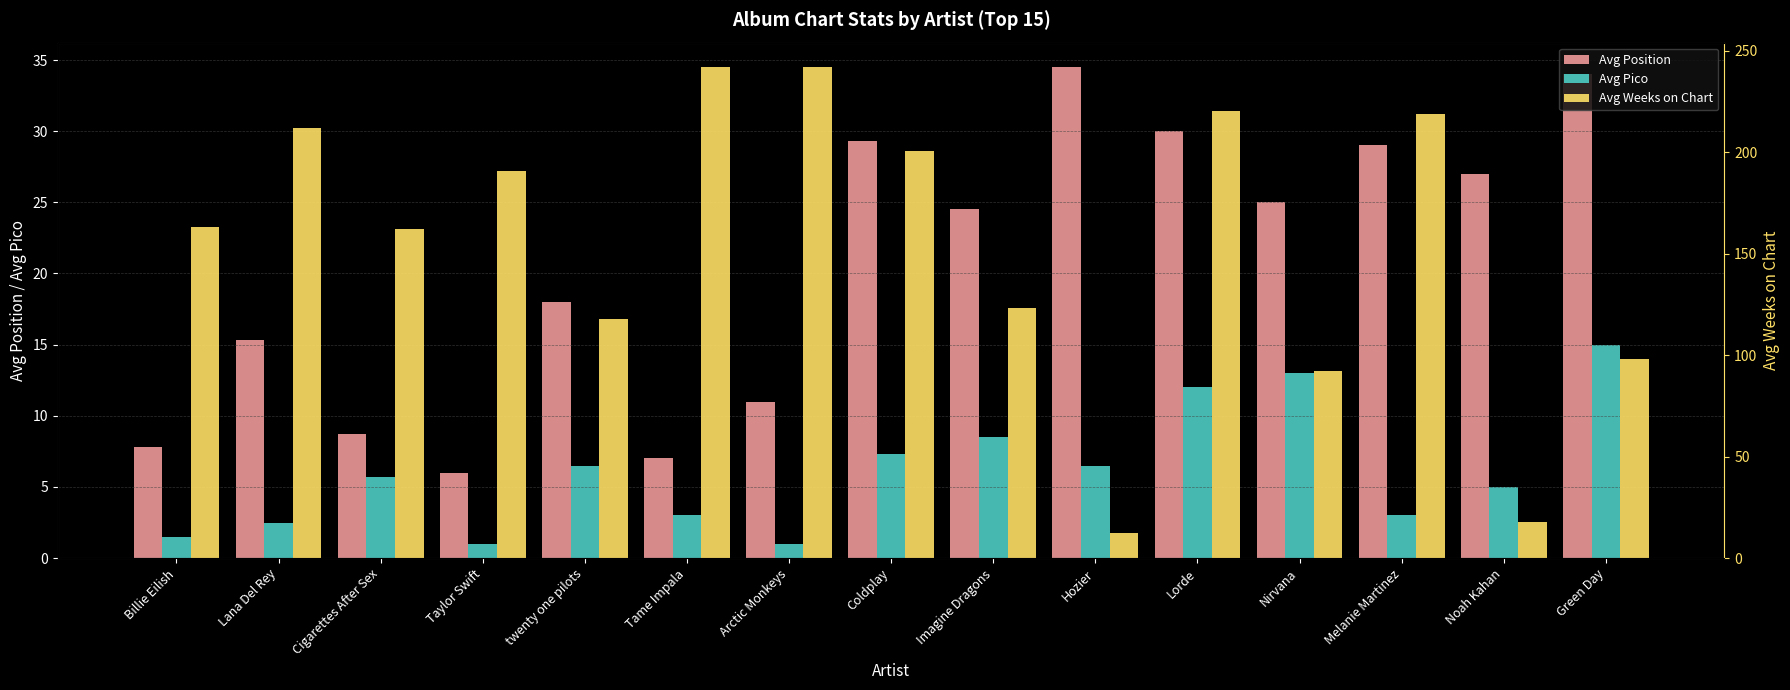

List the series in order of their peak value, highest first.

Avg Weeks on Chart, Avg Position, Avg Pico